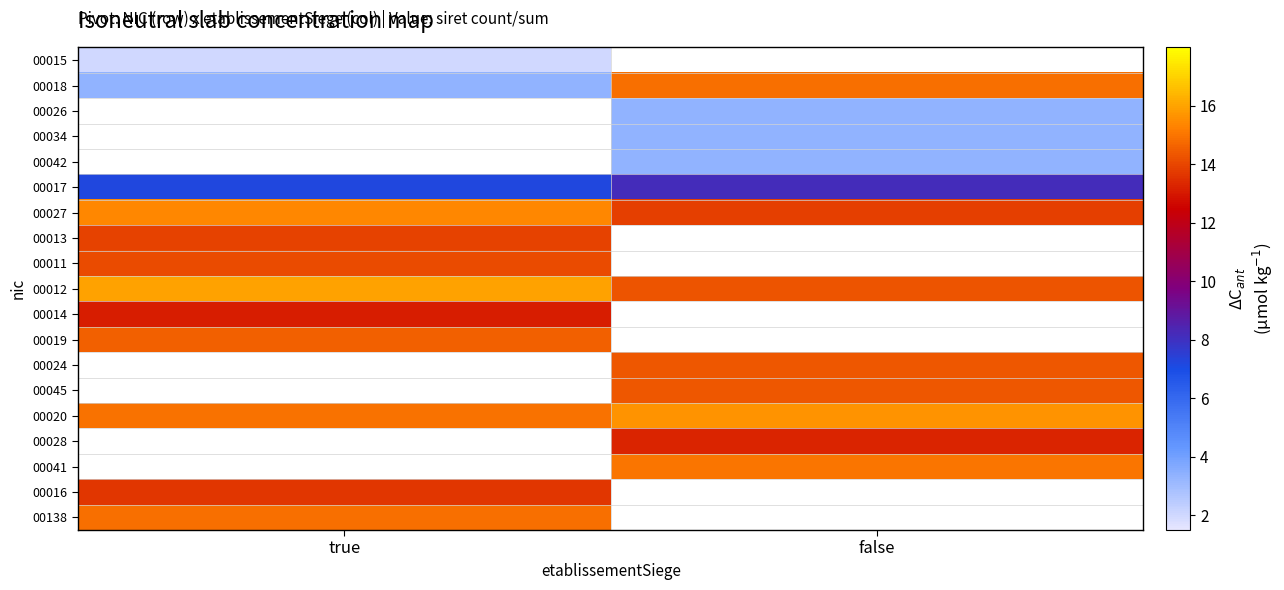

At which category does the chart reach its minimum across all series?

false